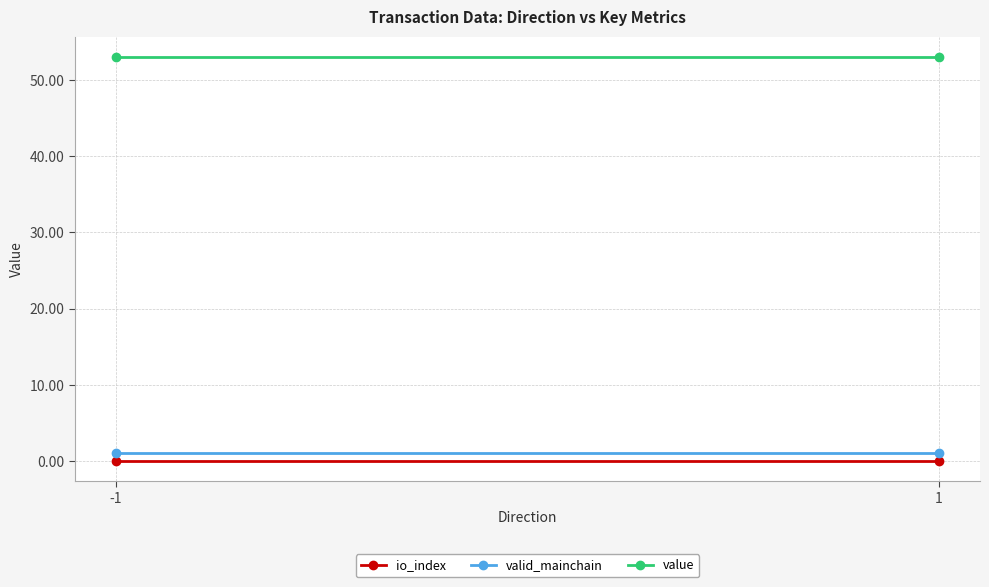

The value series shows 53.1 at 1. True or false?

True